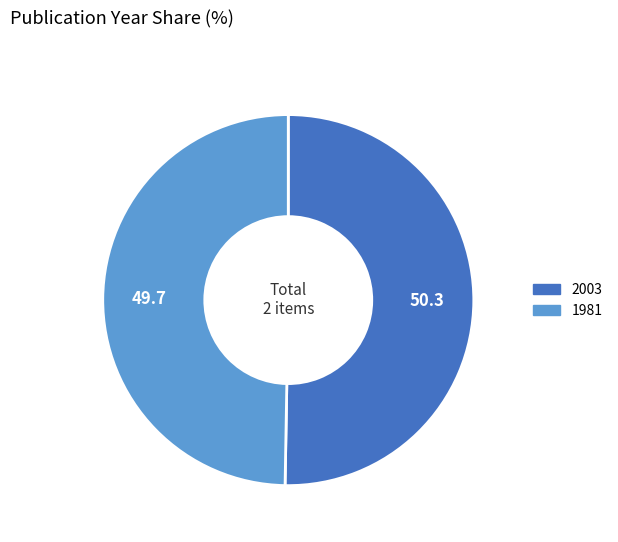

True or false: 2003 accounts for 57% of the total.

False